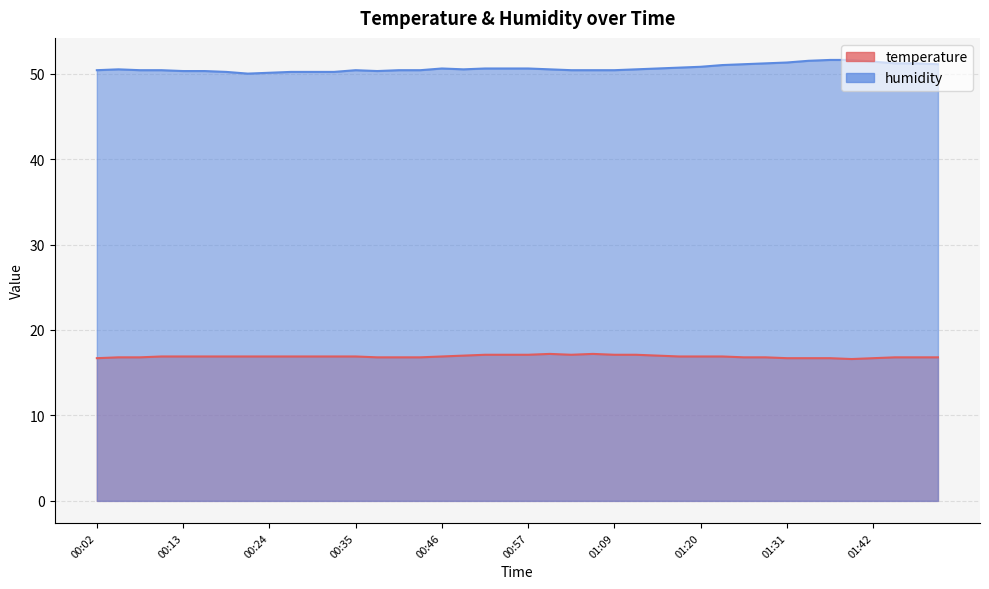

How many data points does each series have?

40